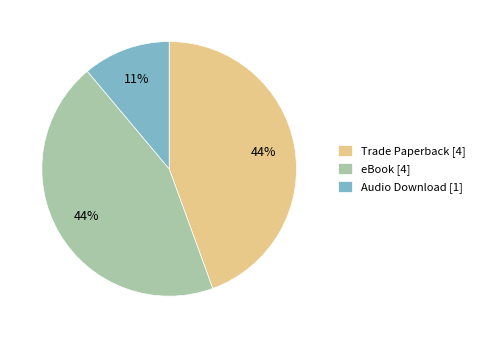

True or false: eBook accounts for 57% of the total.

False